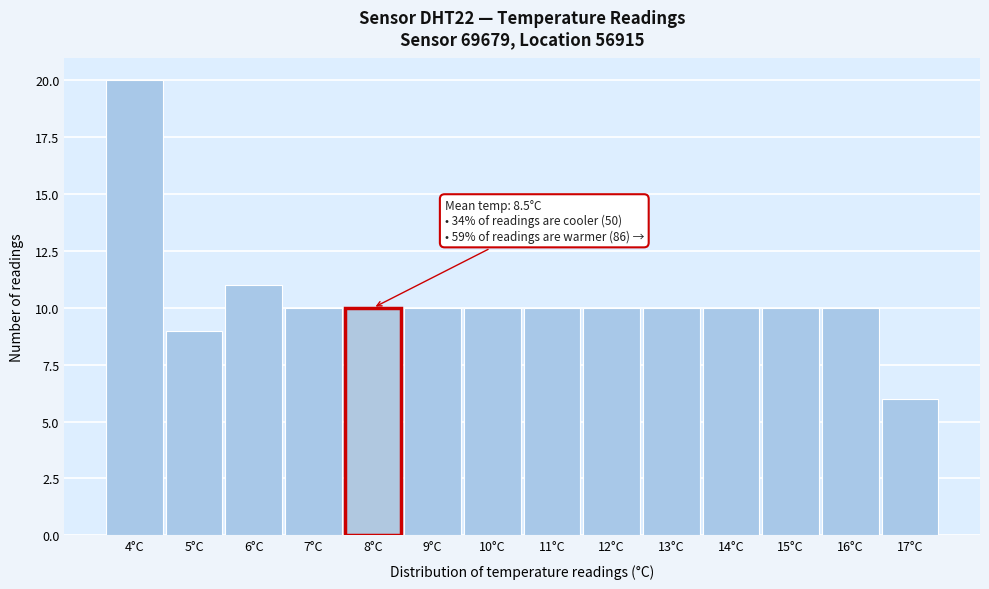

Reading left to right, what are all the values shown in this chart?

20	9	11	10	10	10	10	10	10	10	10	10	10	6